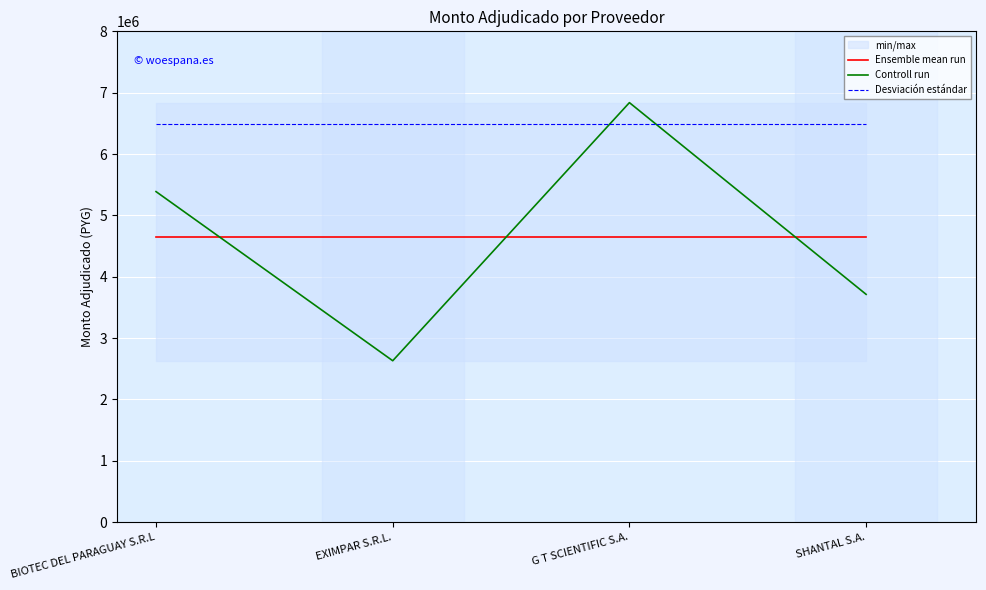

Rank the series by their maximum value, from highest to lowest.

Controll run, Desviación estándar, Ensemble mean run